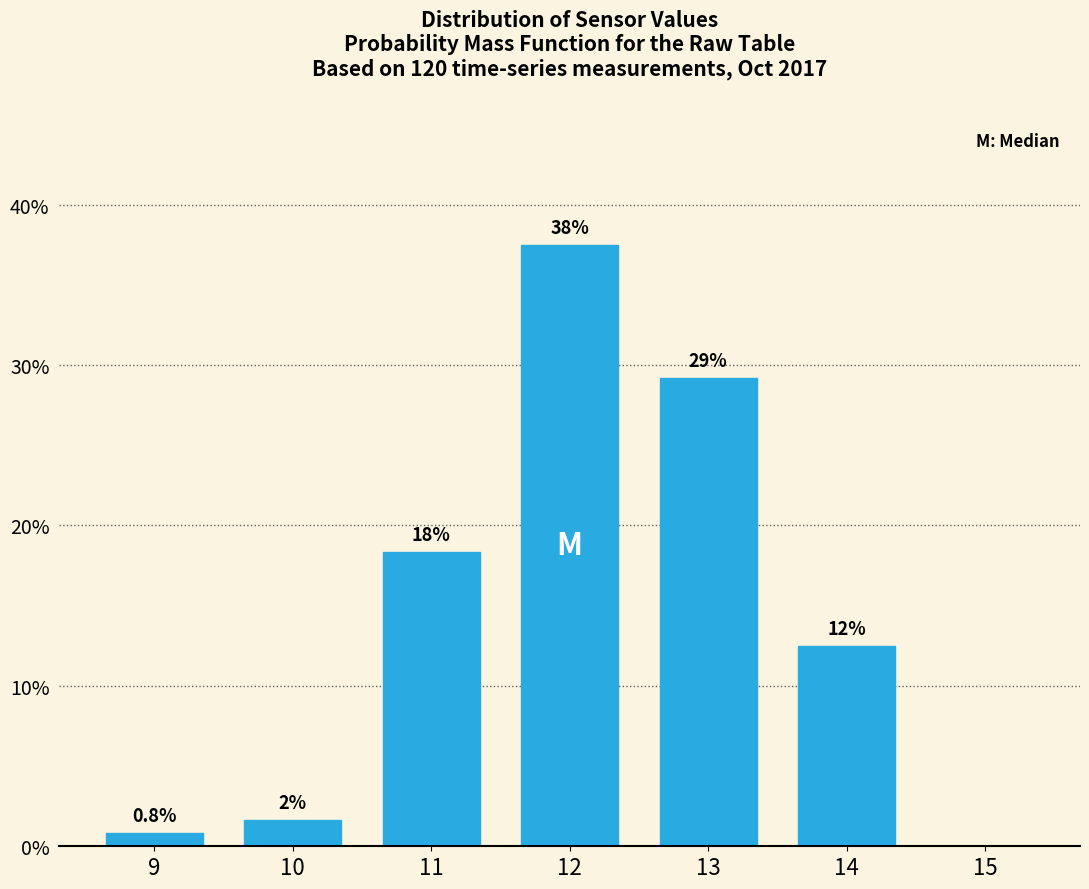

Are the bars horizontal?

No